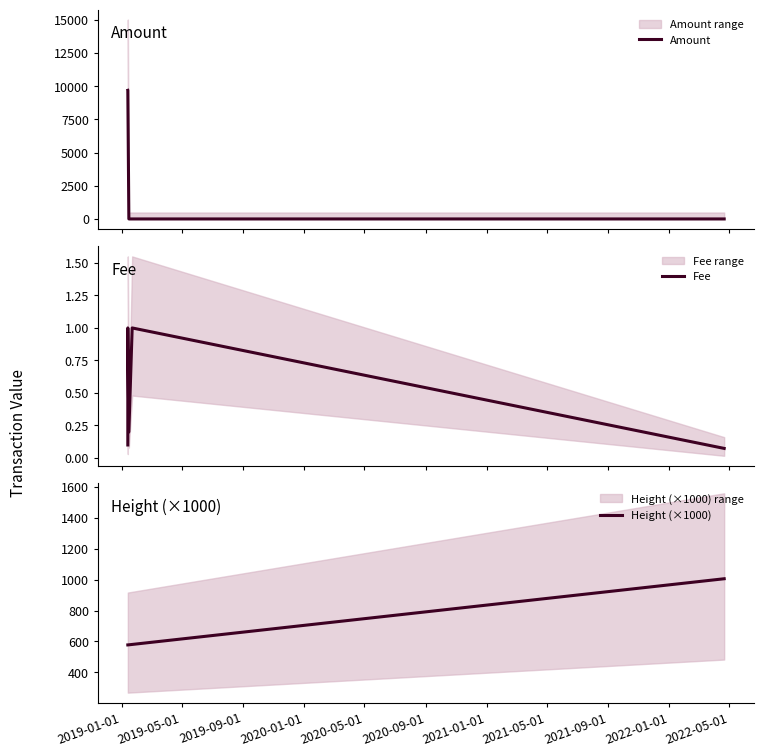

Which series has the largest range (max minus min)?

Amount